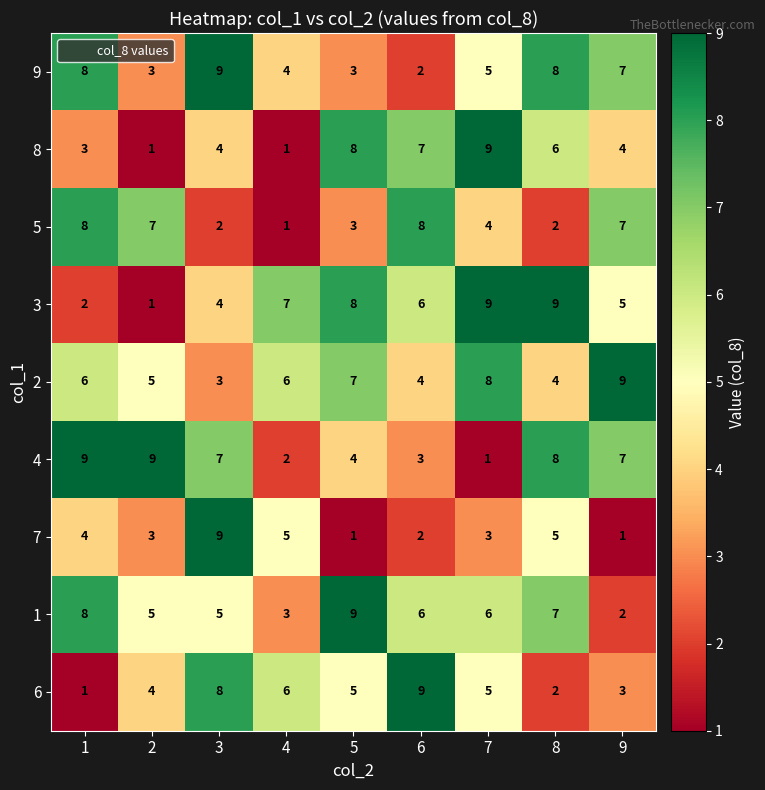

What is the difference between the highest and lowest values at 1?

8